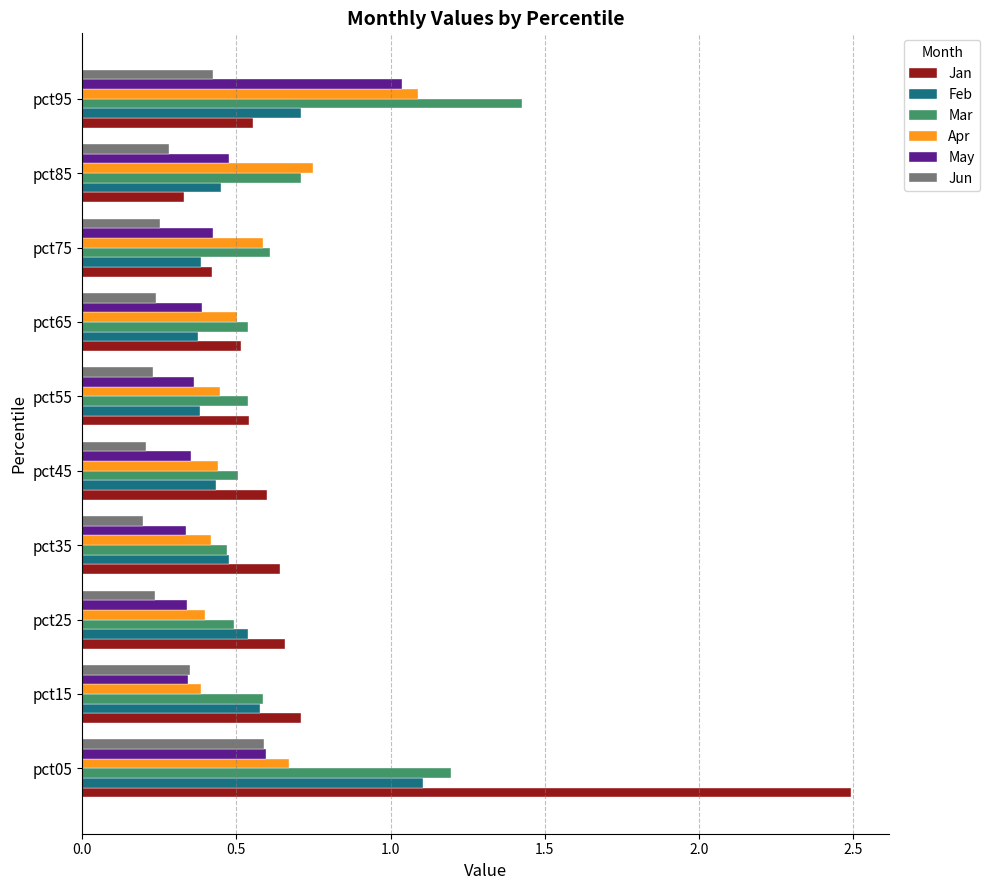

What are all the series names shown in the legend?

Jan, Feb, Mar, Apr, May, Jun